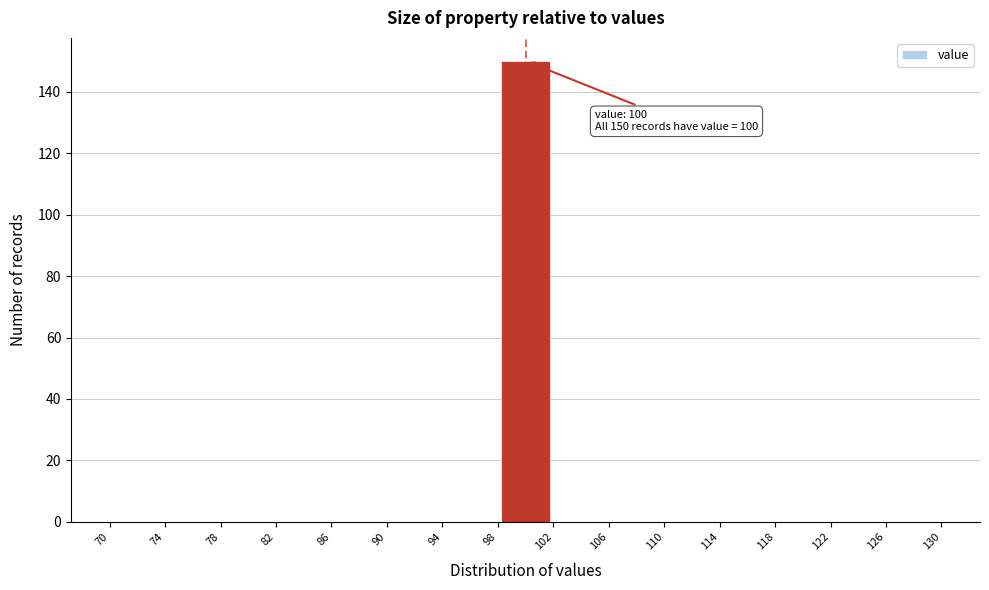

Which range on the x-axis has the tallest bar?

98 to 102